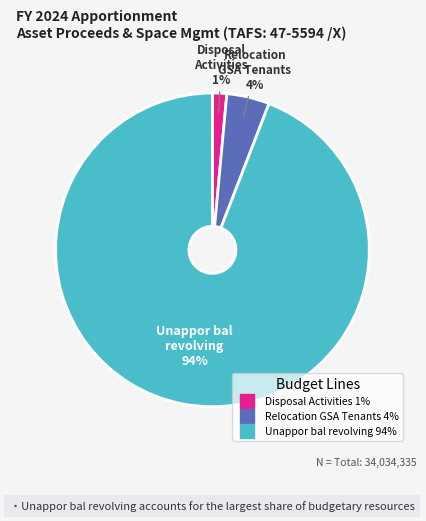

Does any single category account for the majority?

Yes